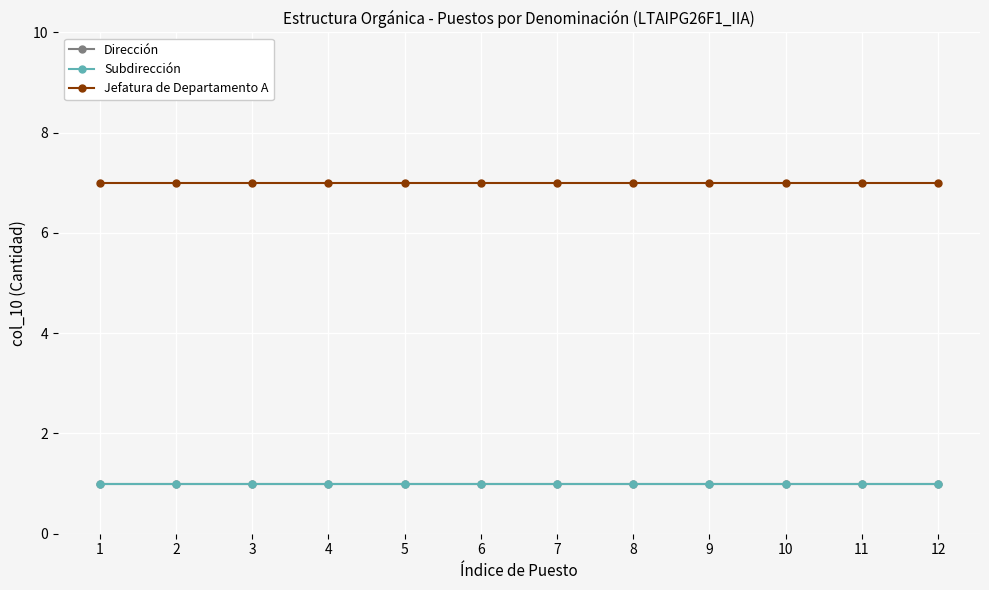

What value does the Subdirección series have at 7?

1